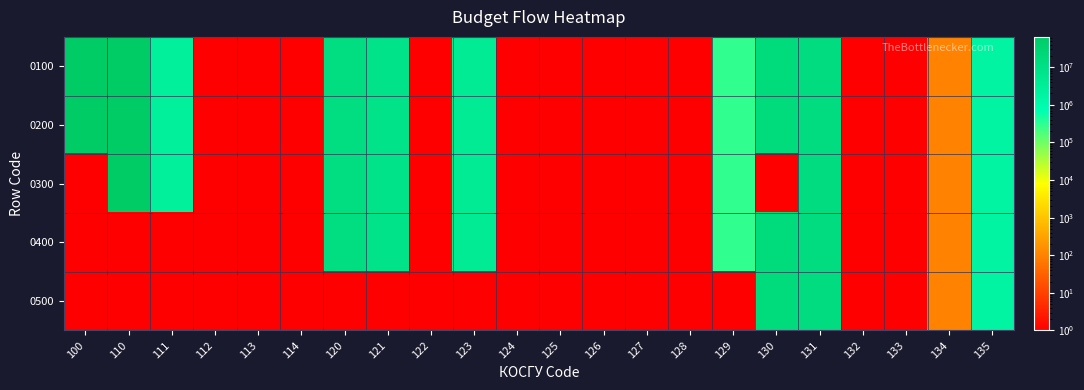

Which series has the largest total across all categories?

0100